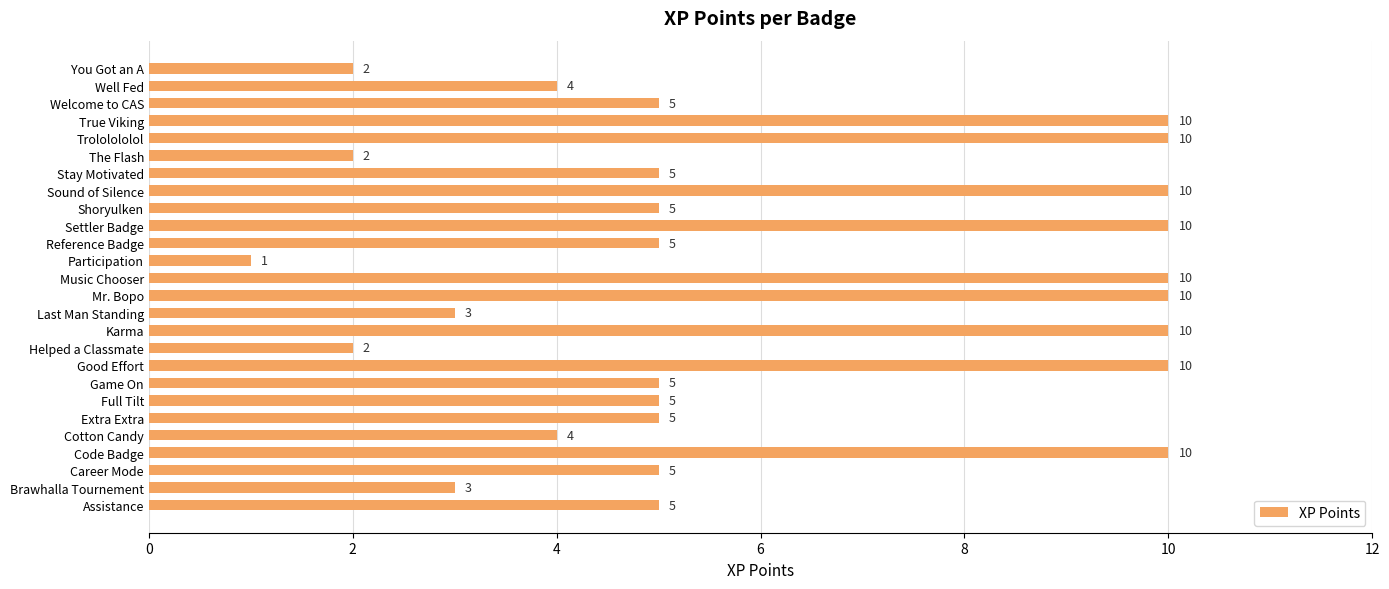

Reading bottom to top, transcribe all the data shown in this chart.

5	3	5	10	4	5	5	5	10	2	10	3	10	10	1	5	10	5	10	5	2	10	10	5	4	2